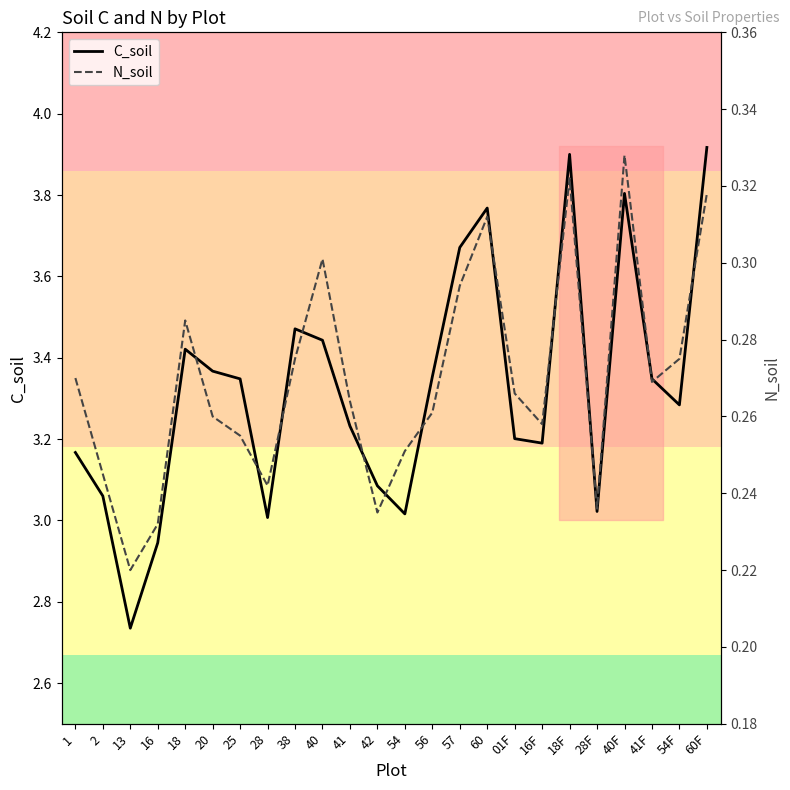

What are all the series names shown in the legend?

C_soil, N_soil